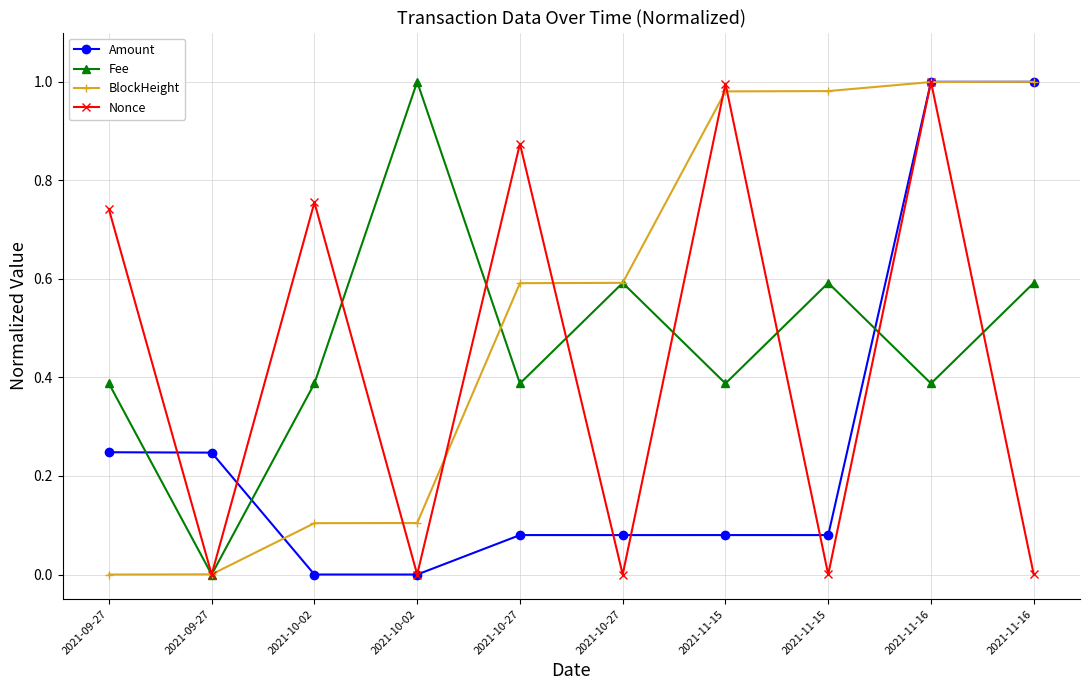

How many lines are shown in the chart?

4